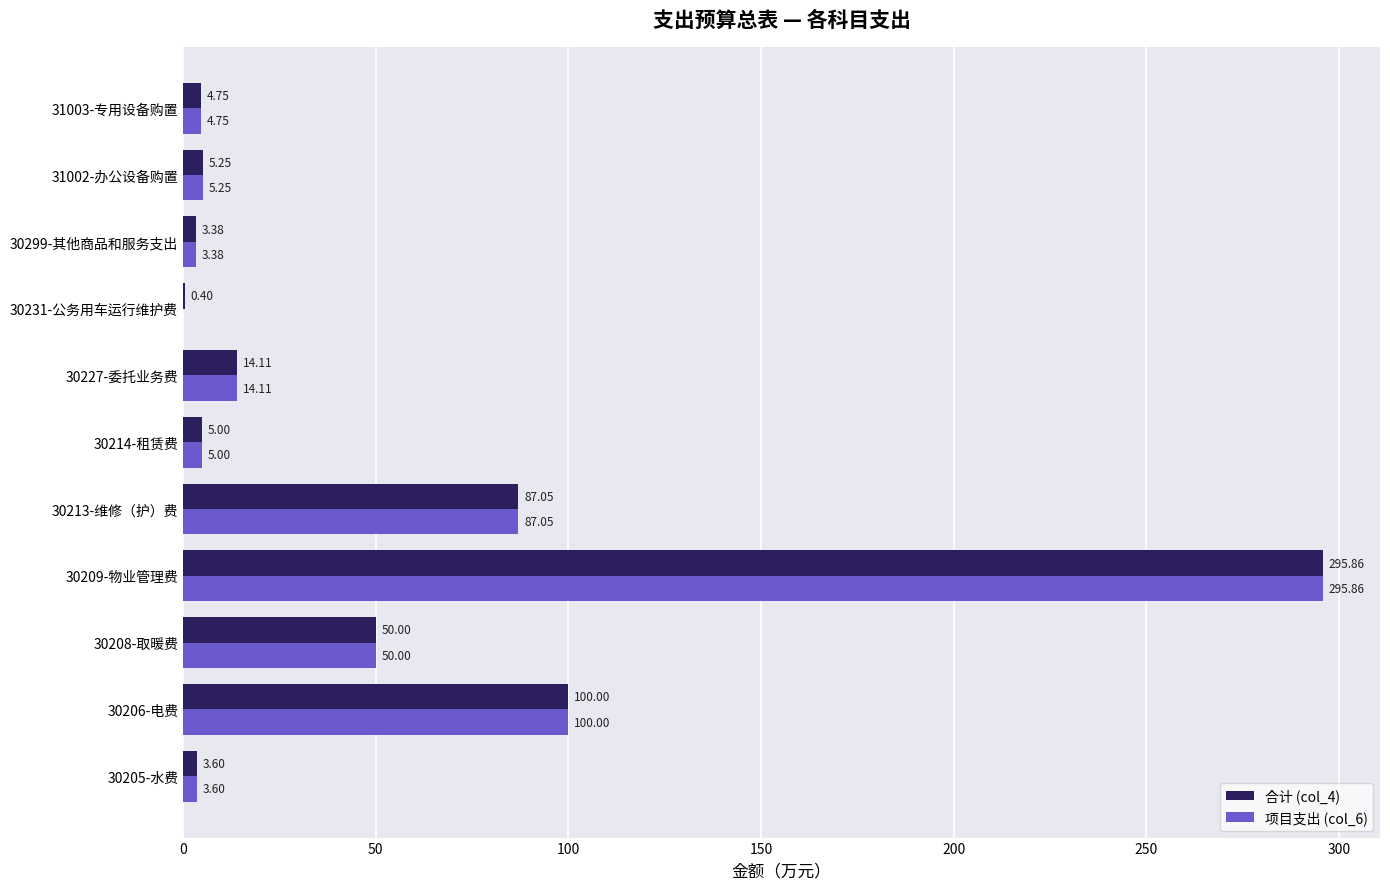

Which series has the largest total across all categories?

合计 (col_4)